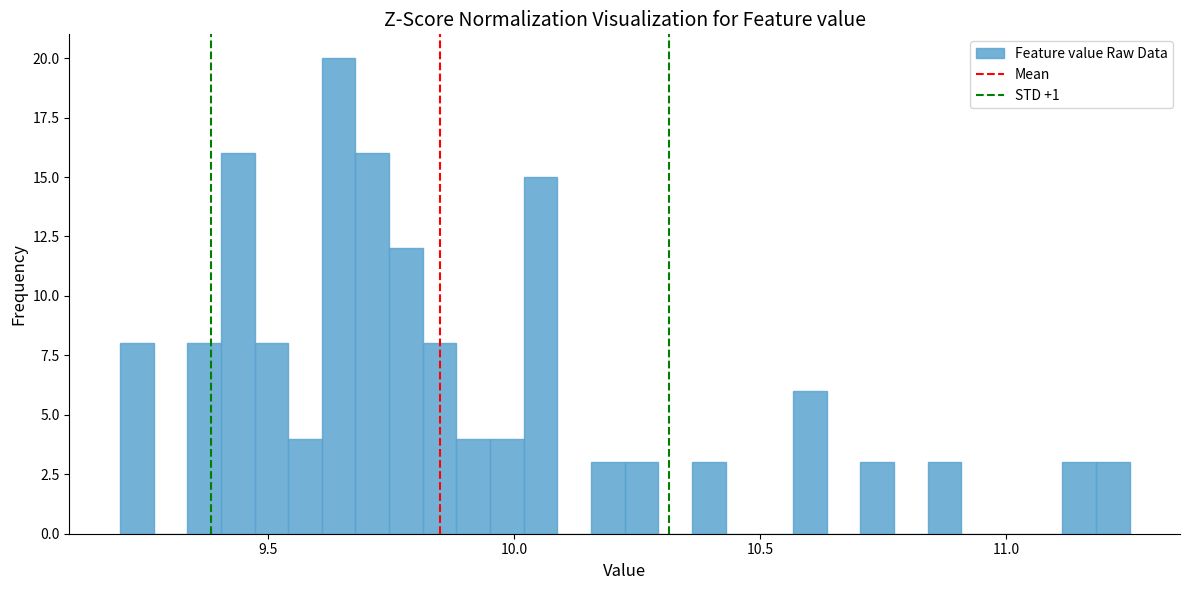

Read against the x-axis, roughly where is the centre of the tallest bar?

9.65